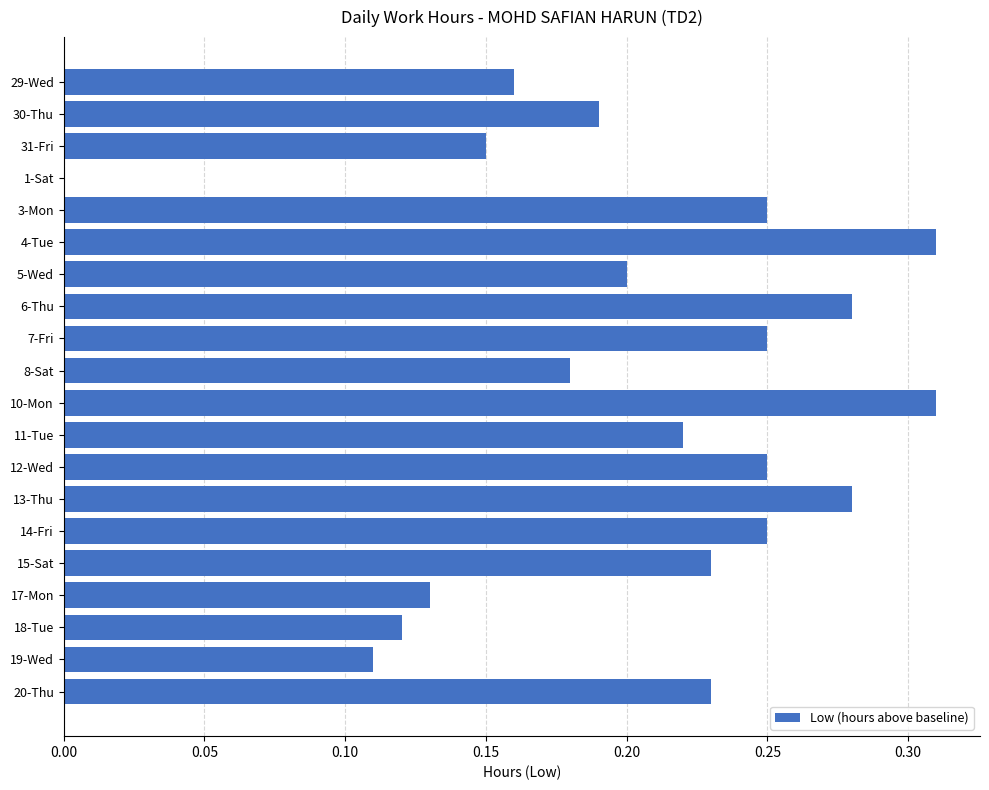

Where is the data nearest to the value 0?

1-Sat